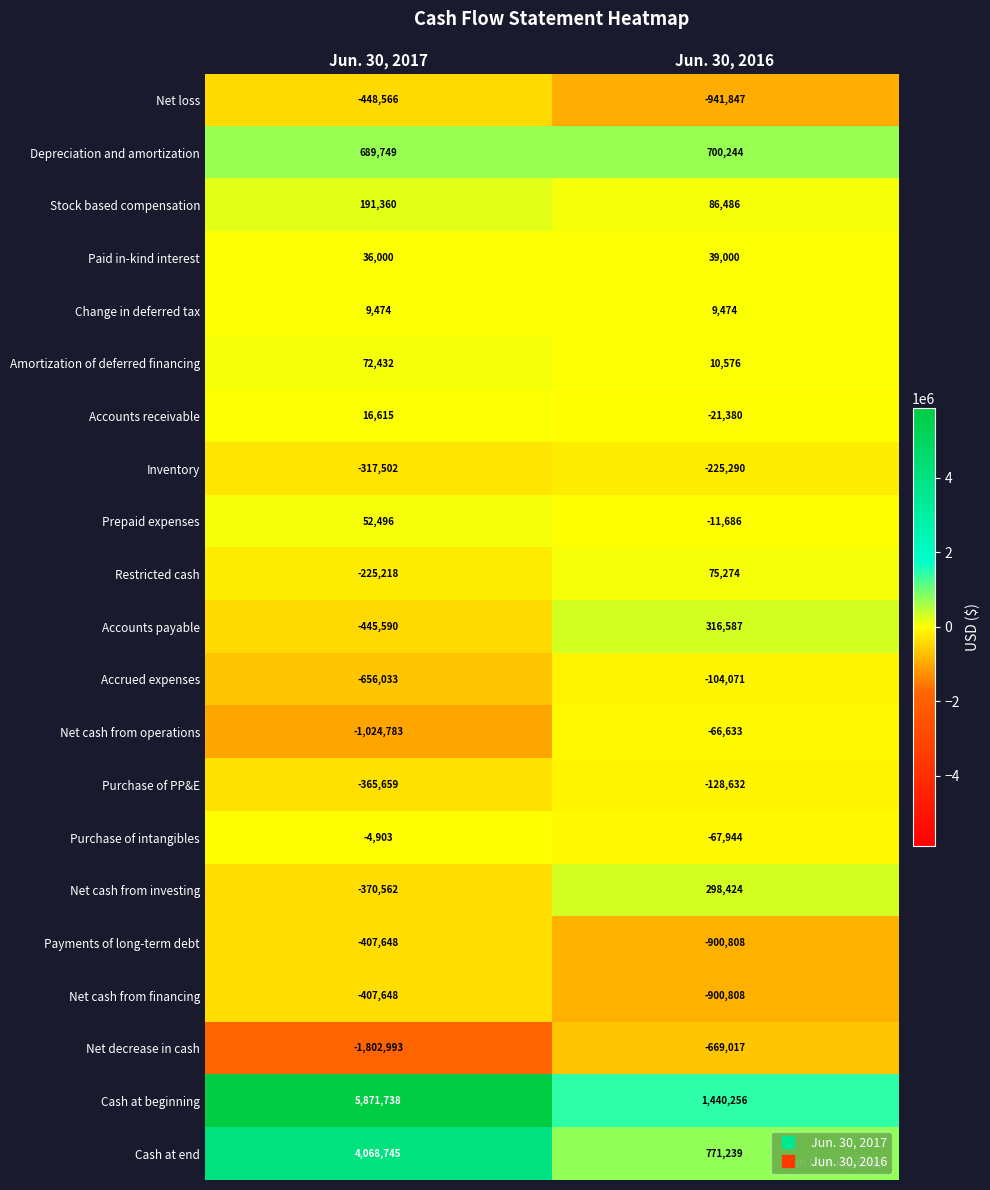

Which series has the widest spread of values?

Cash at beginning